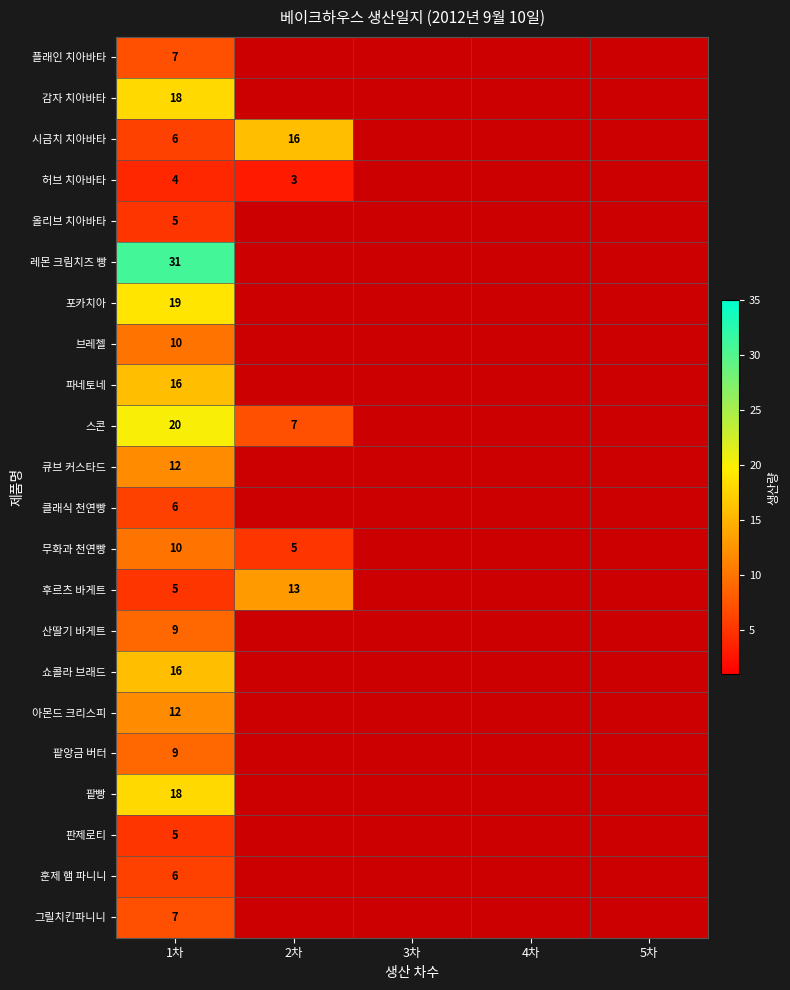

At which category is the sum across all series the highest?

1차